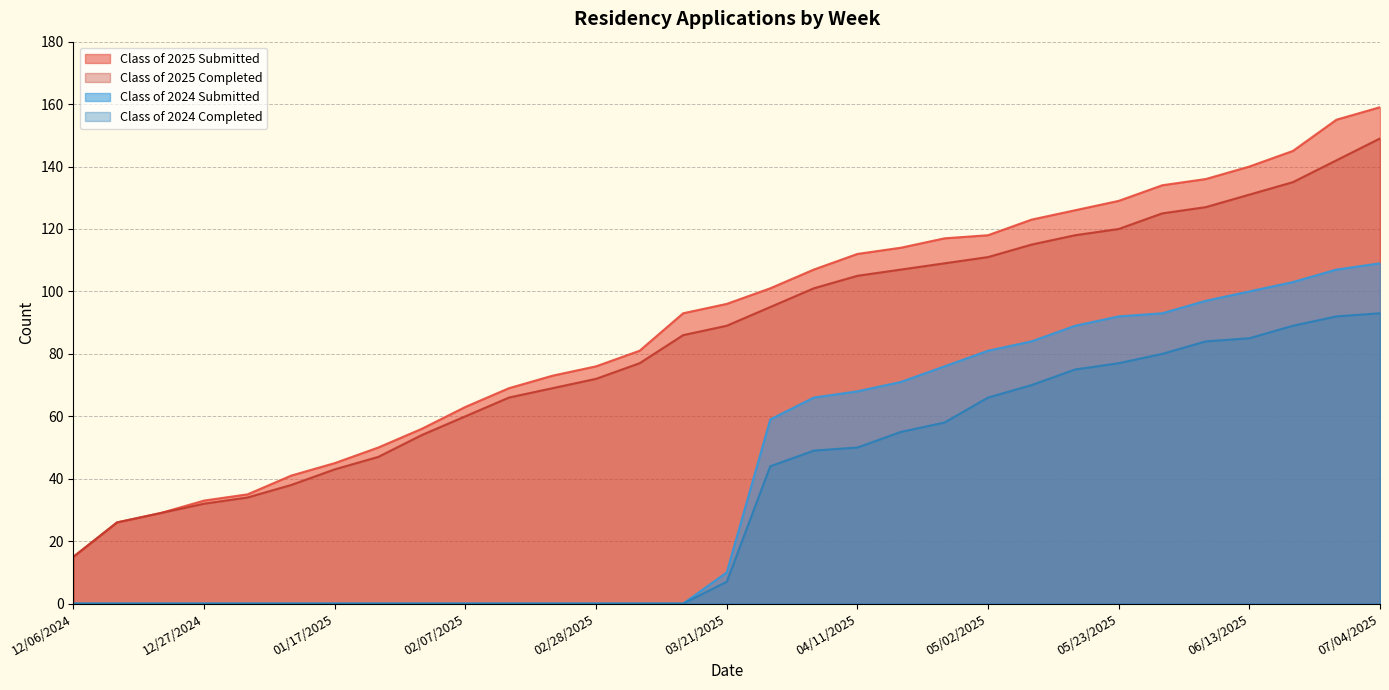

What is the label of the 26th point from the right?

01/10/2025